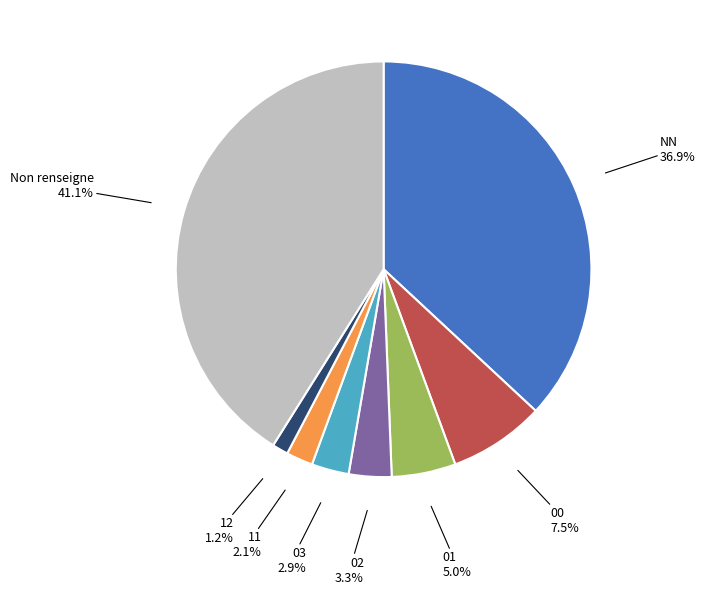

Is there a majority slice in this chart?

No